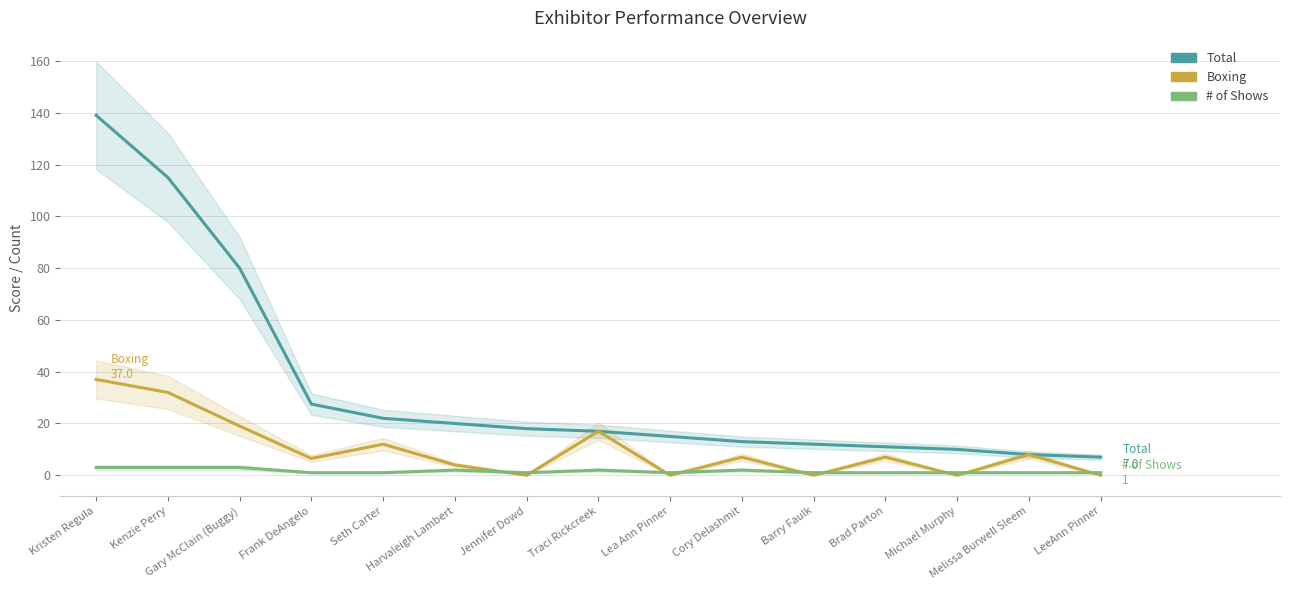

What is the approximate value of Boxing at Harvaleigh Lambert?

4.0